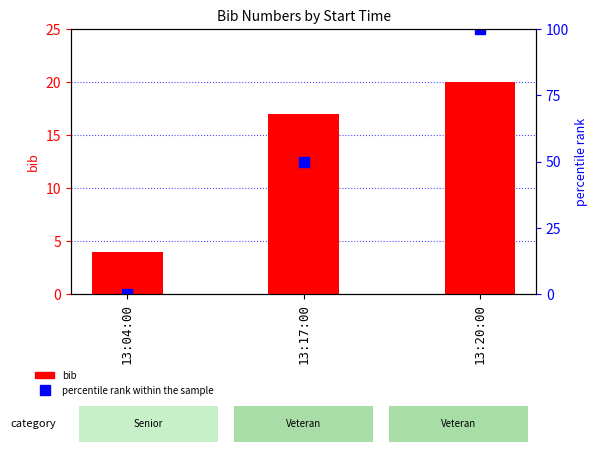

Is it true that bib equals 20 at 13:20:00?

True